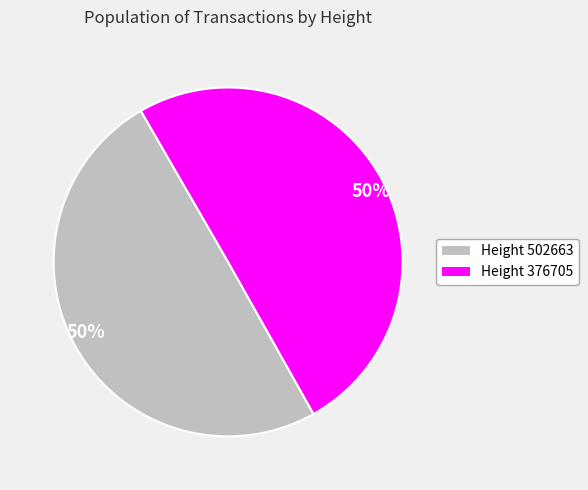

To the nearest percent, what is the average slice percentage?

50%